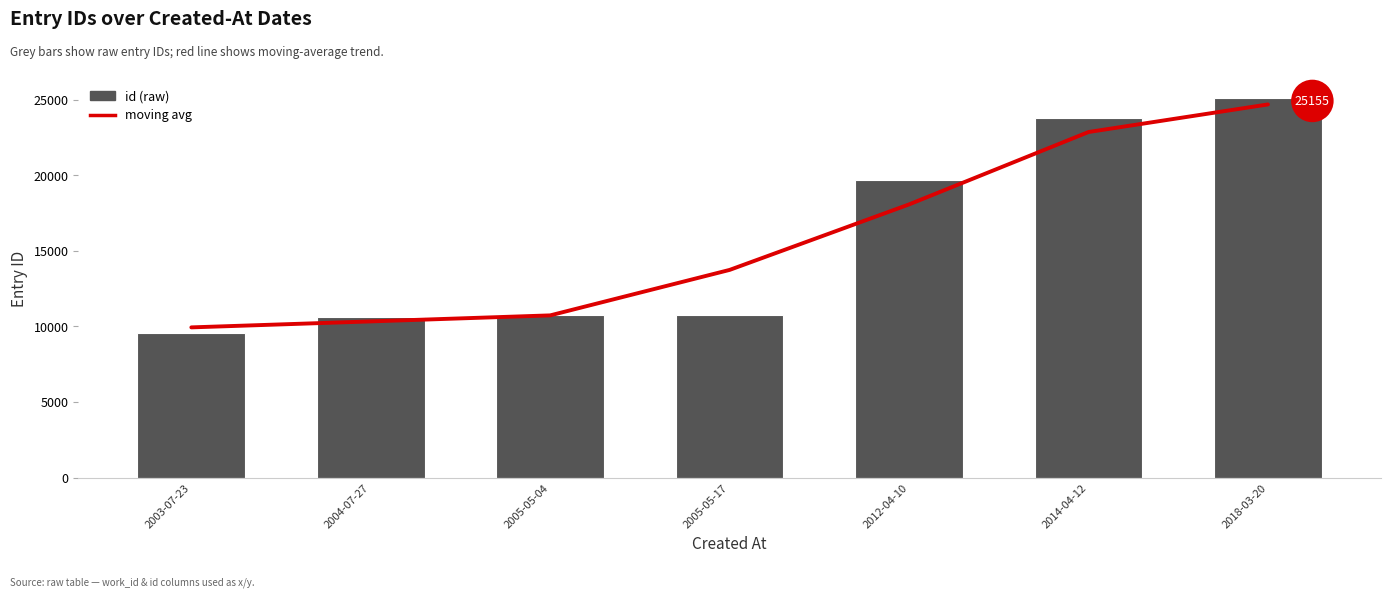

Reading left to right, what are all the values shown in this chart?

moving avg: 2003-07-23=9938.7	2004-07-27=10334.7	2005-05-04=10733.3	2005-05-17=13743.7	2012-04-10=18078.7	2014-04-12=22870.0	2018-03-20=24696.0
id: 2003-07-23=9585.0	2004-07-27=10646.0	2005-05-04=10773.0	2005-05-17=10781.0	2012-04-10=19677.0	2014-04-12=23778.0	2018-03-20=25155.0